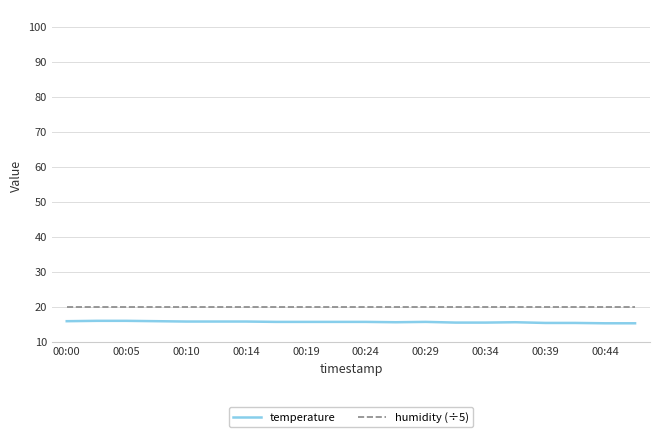

Which series has the largest total across all categories?

humidity (÷5)